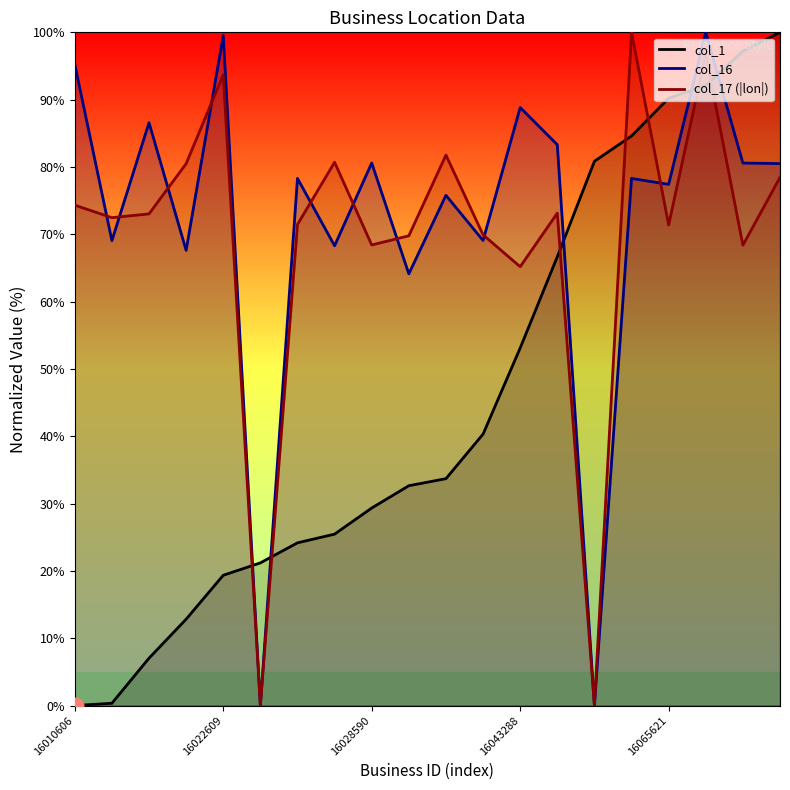

What is the value of the col_16 point at the 8th from the left?

68.3